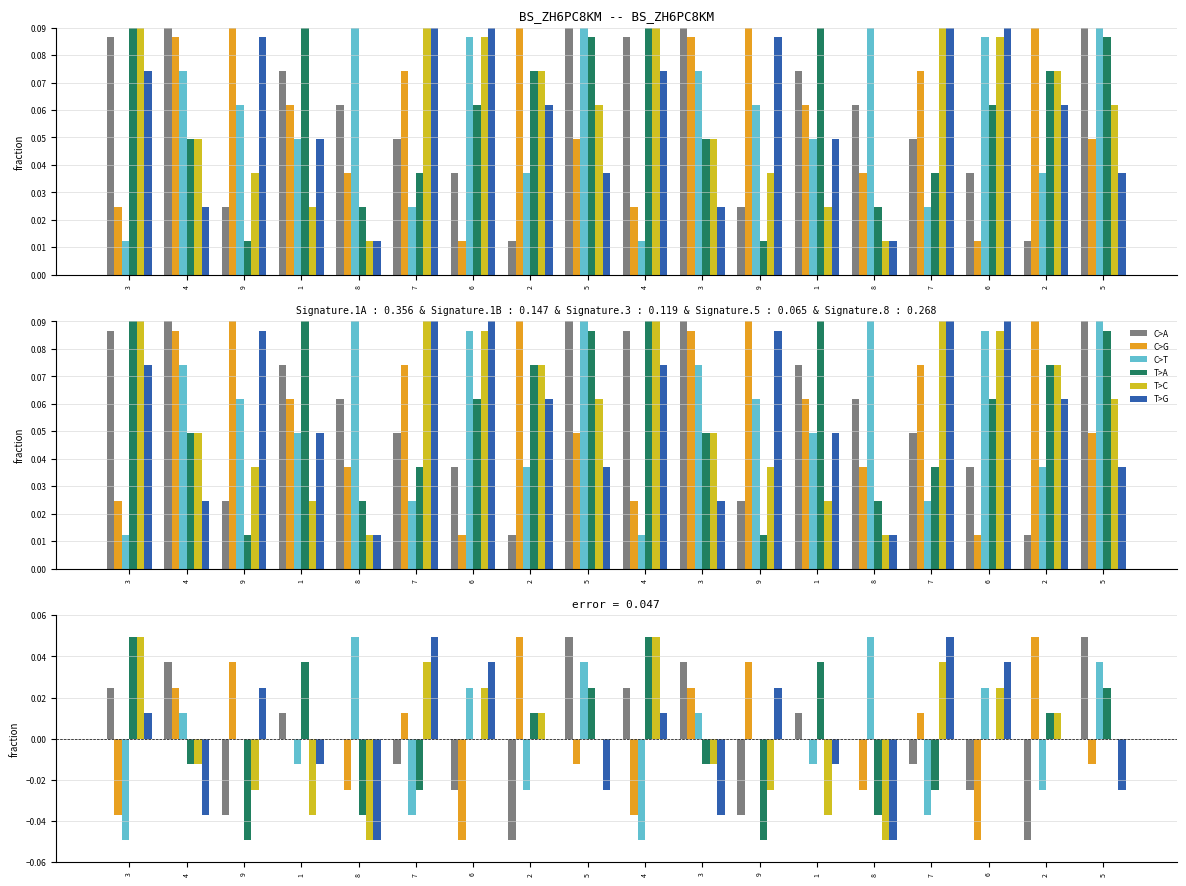

At how many categories does at least one series exceed 0?

18